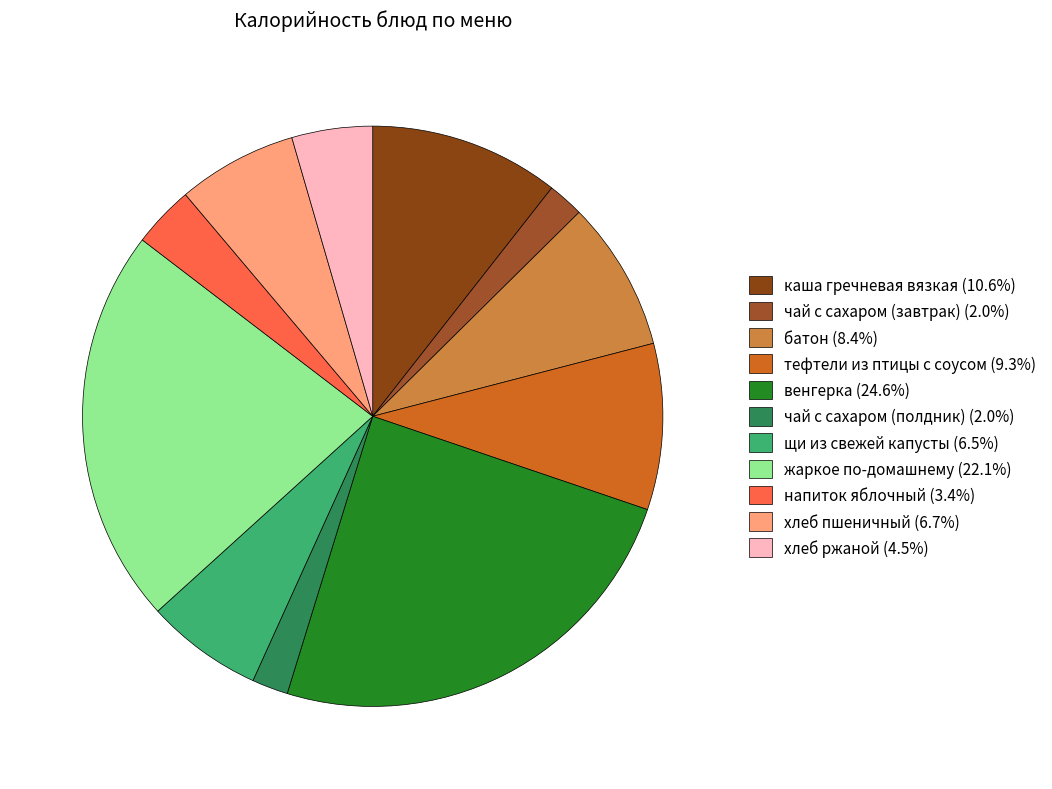

What percentage is the напиток яблочный slice, to the nearest percent?

3%